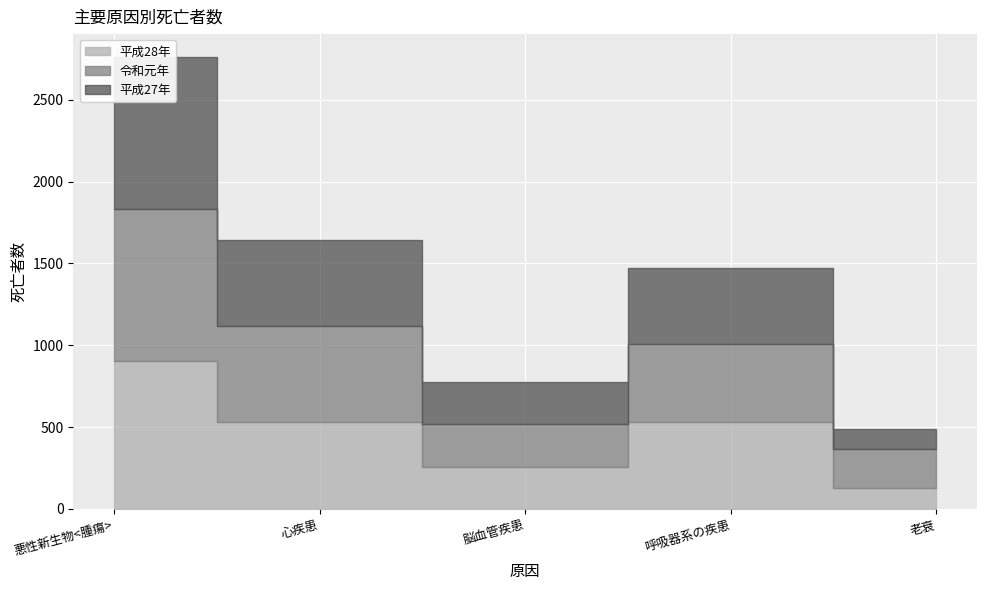

Rank the series at 脳血管疾患 from lowest to highest value.

平成28年, 令和元年, 平成27年